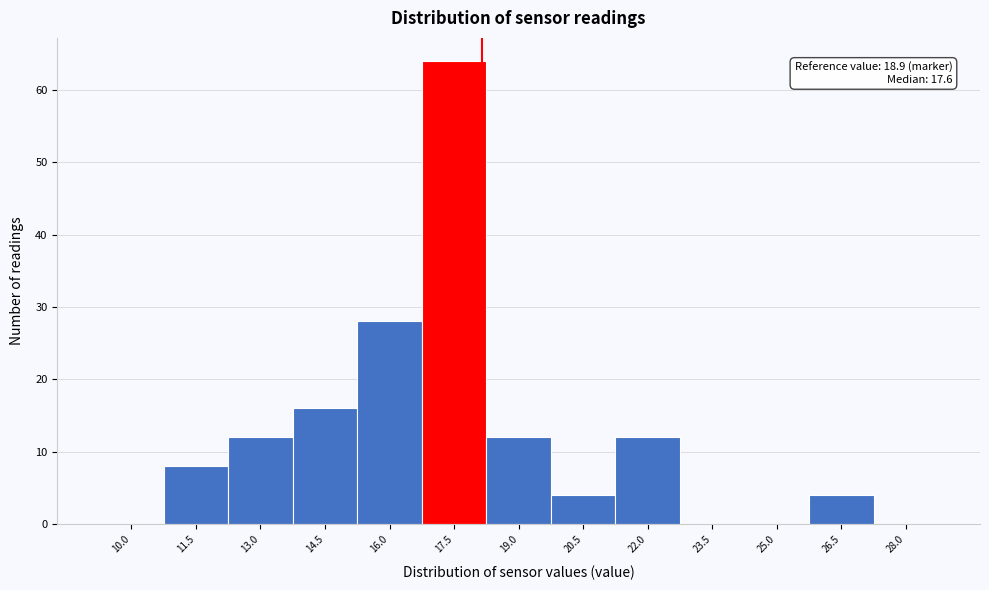

Reading left to right, what are all the values shown in this chart?

10.0=0	11.5=8	13.0=12	14.5=16	16.0=28	17.5=64	19.0=12	20.5=4	22.0=12	23.5=0	25.0=0	26.5=4	28.0=0